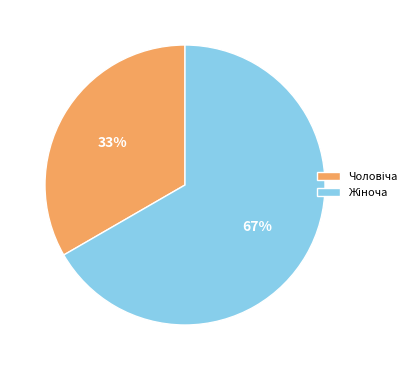

Count the number of slices in the pie.

2